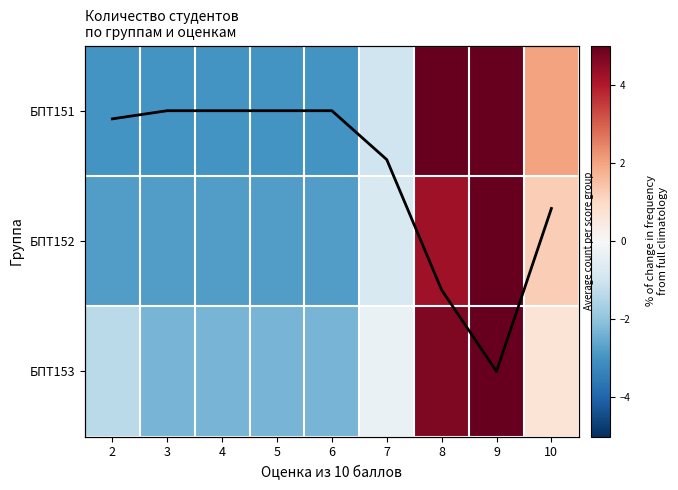

How many series are shown in this chart?

3